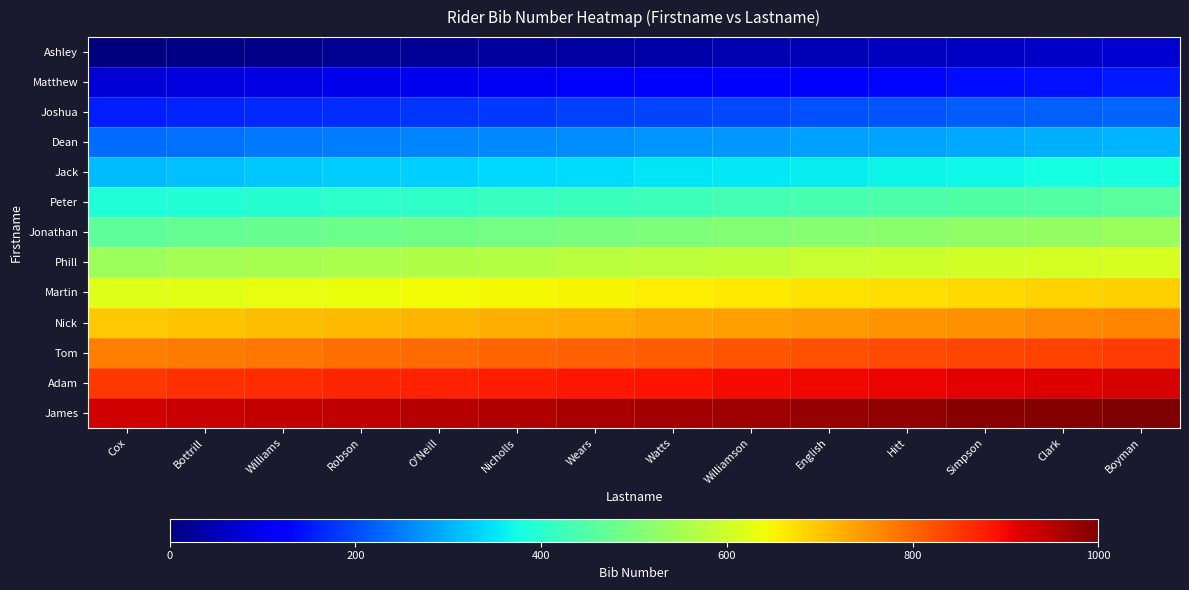

Which category has the highest value across all series?

Boyman